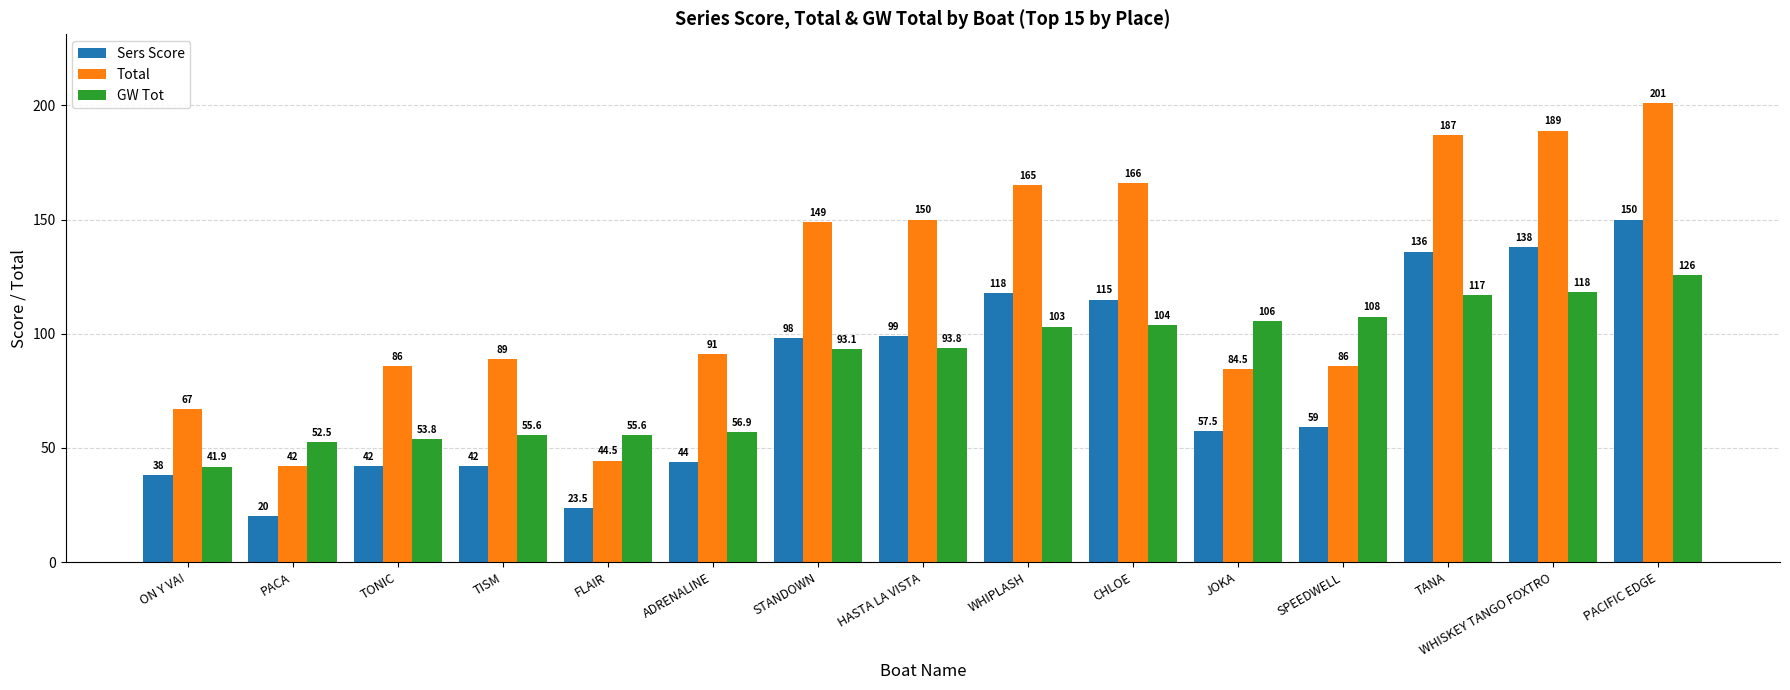

Is the value of Total at HASTA LA VISTA greater than the value of Sers Score at TISM?

Yes